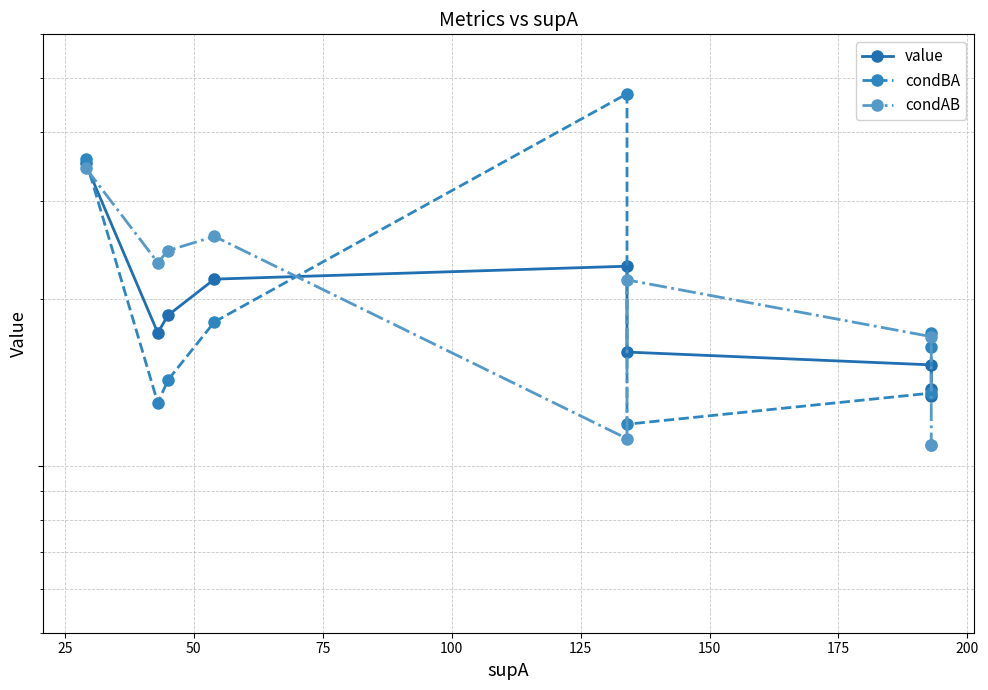

How many times do condBA and value cross each other?

4